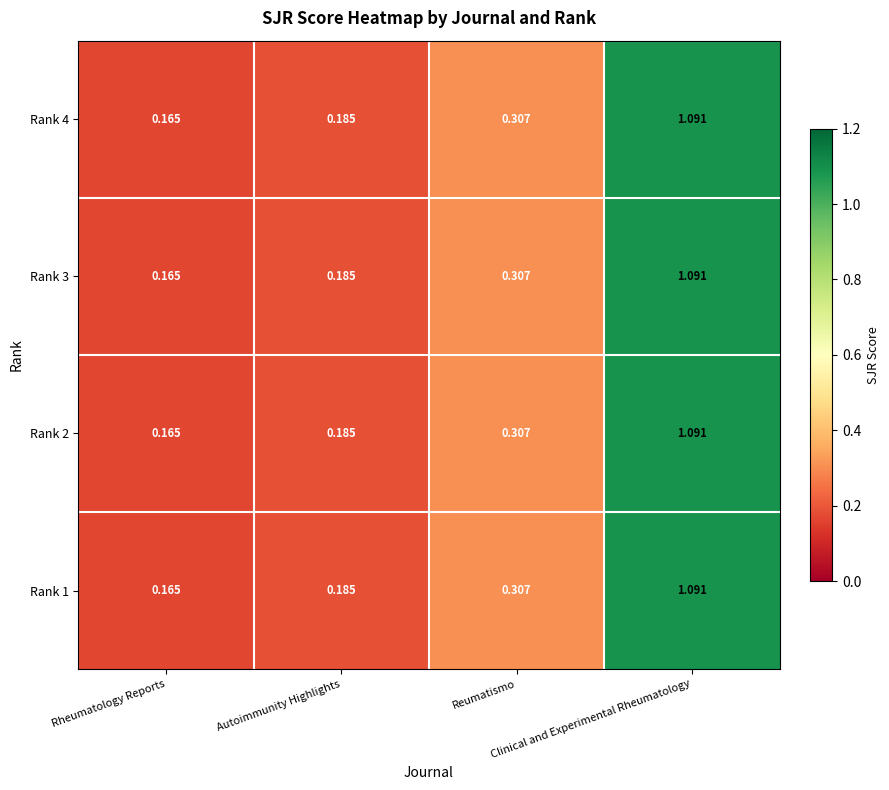

Reading right to left, extract all data points from this chart.

Rank 4: Clinical and Experimental Rheumatology=1.1	Reumatismo=0.3	Autoimmunity Highlights=0.2	Rheumatology Reports=0.2
Rank 3: Clinical and Experimental Rheumatology=1.1	Reumatismo=0.3	Autoimmunity Highlights=0.2	Rheumatology Reports=0.2
Rank 2: Clinical and Experimental Rheumatology=1.1	Reumatismo=0.3	Autoimmunity Highlights=0.2	Rheumatology Reports=0.2
Rank 1: Clinical and Experimental Rheumatology=1.1	Reumatismo=0.3	Autoimmunity Highlights=0.2	Rheumatology Reports=0.2